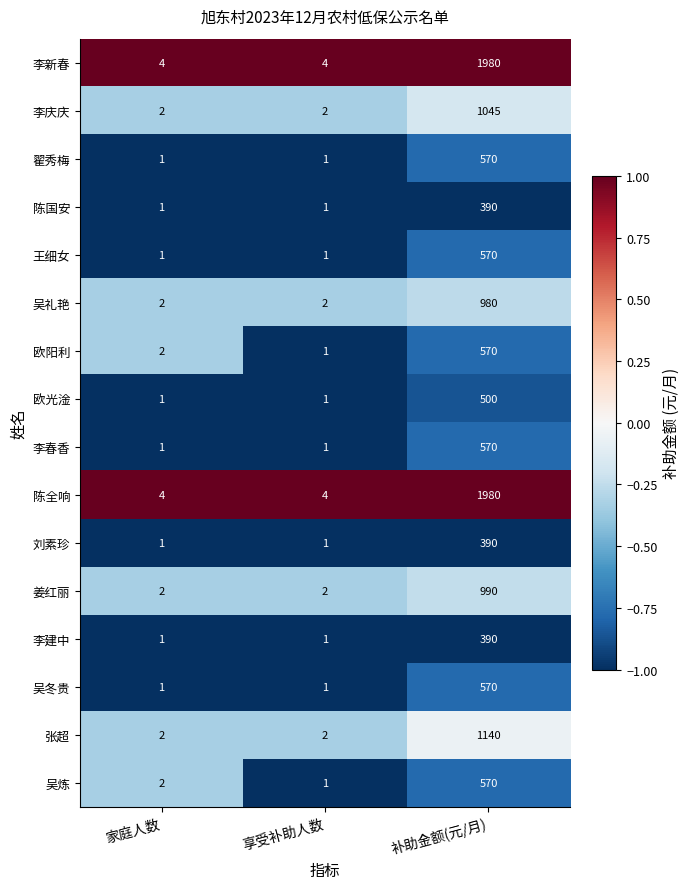

What is the average value of the 张超 series?

381